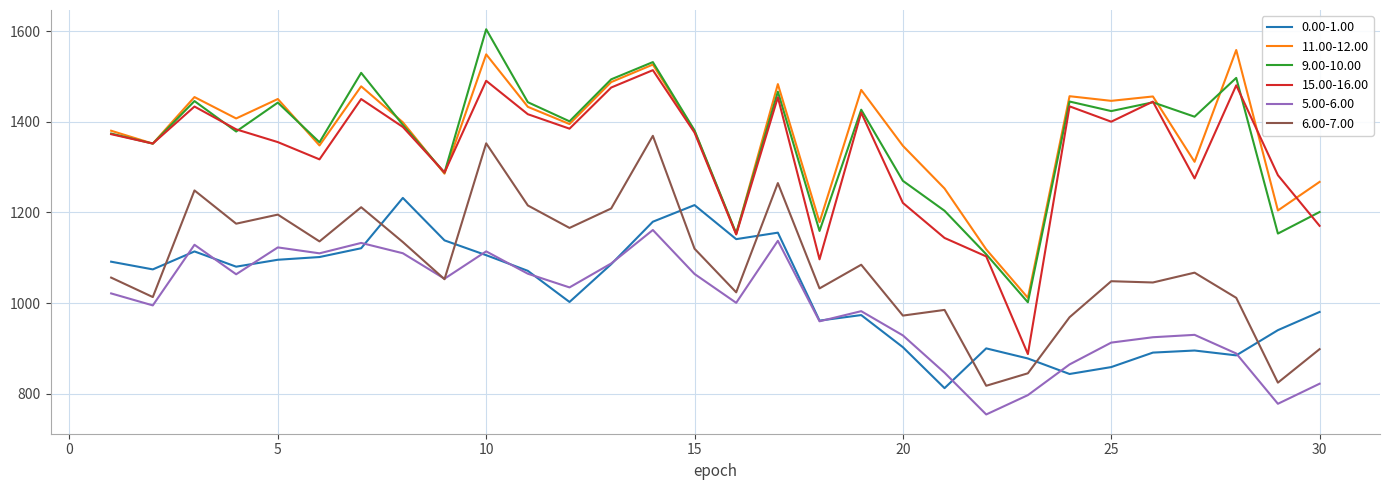

What is the maximum value for 15.00-16.00?

1513.6